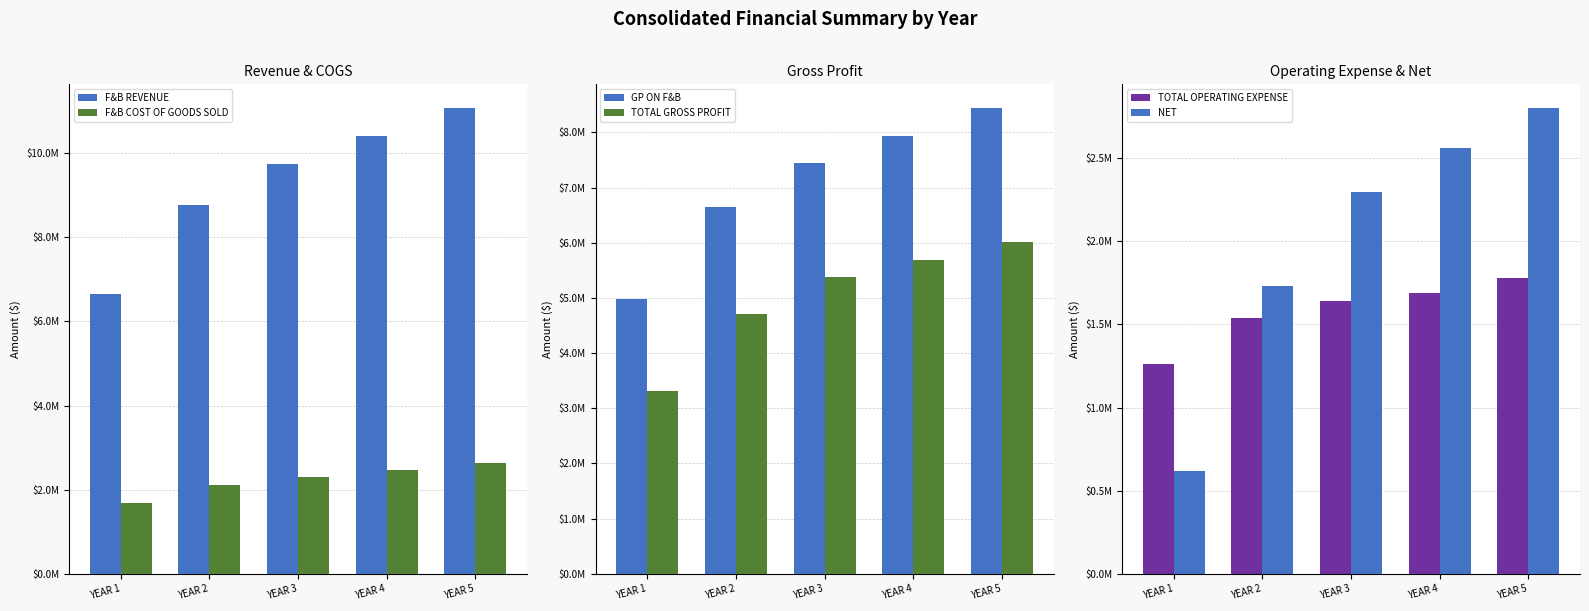

List the labels in order of GP ON F&B value, smallest first.

YEAR 1, YEAR 2, YEAR 3, YEAR 4, YEAR 5